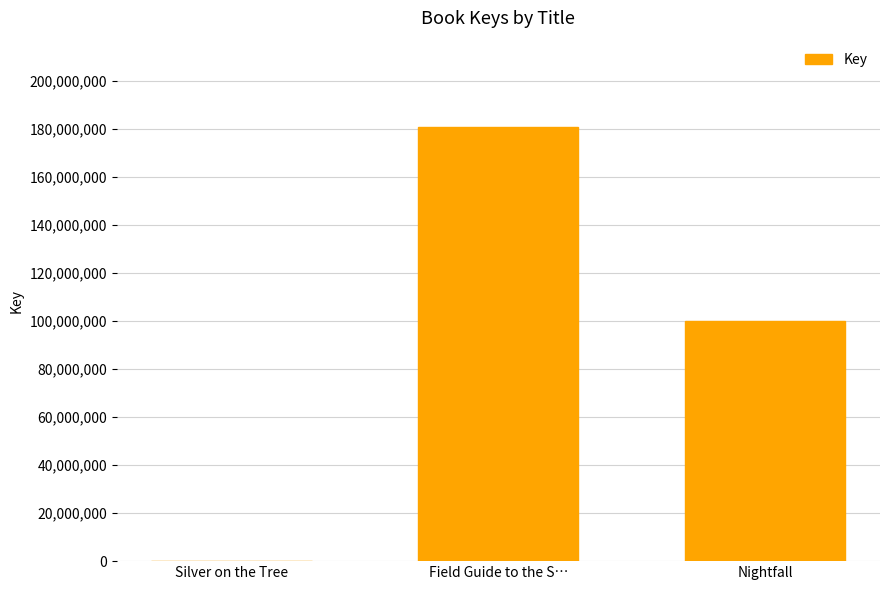

How many data points does each series have?

3